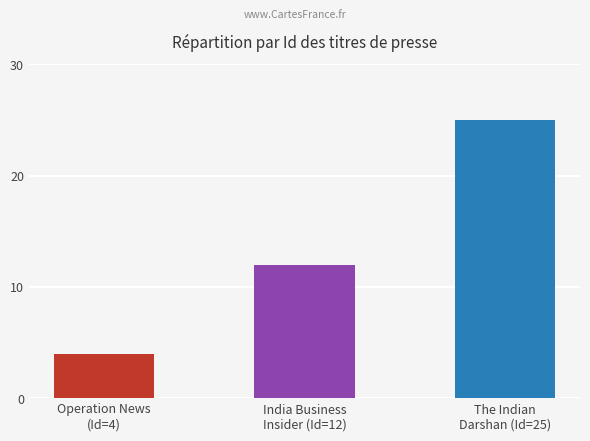

How many values are below 12?

1